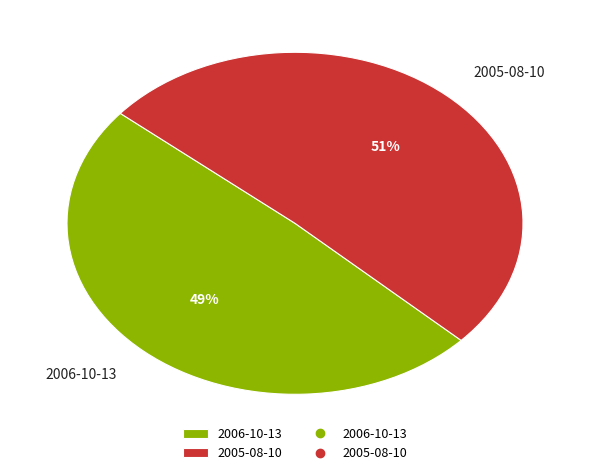

Does 2005-08-10 account for over 50% of the chart?

Yes